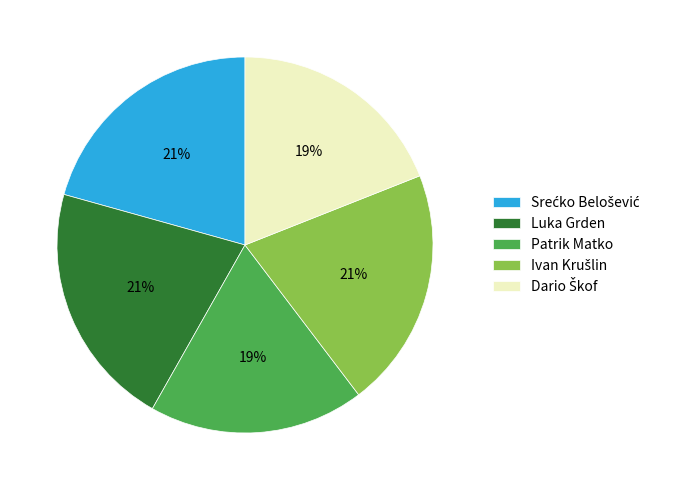

To the nearest percent, what percentage of the pie is Patrik Matko?

19%